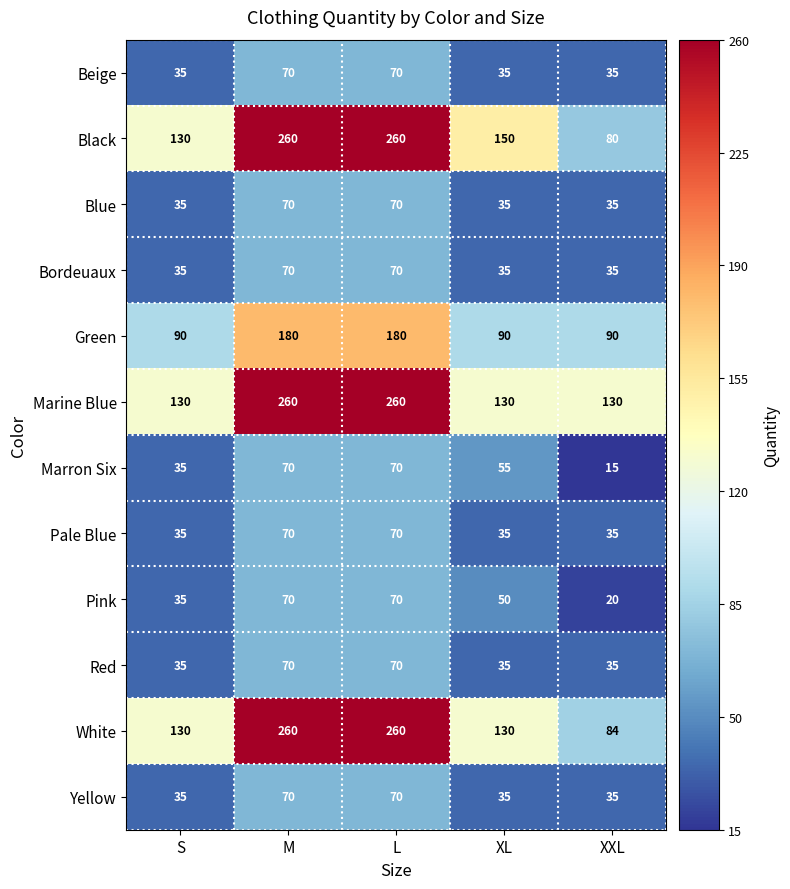

The value of Pale Blue at XL is 35. True or false?

True